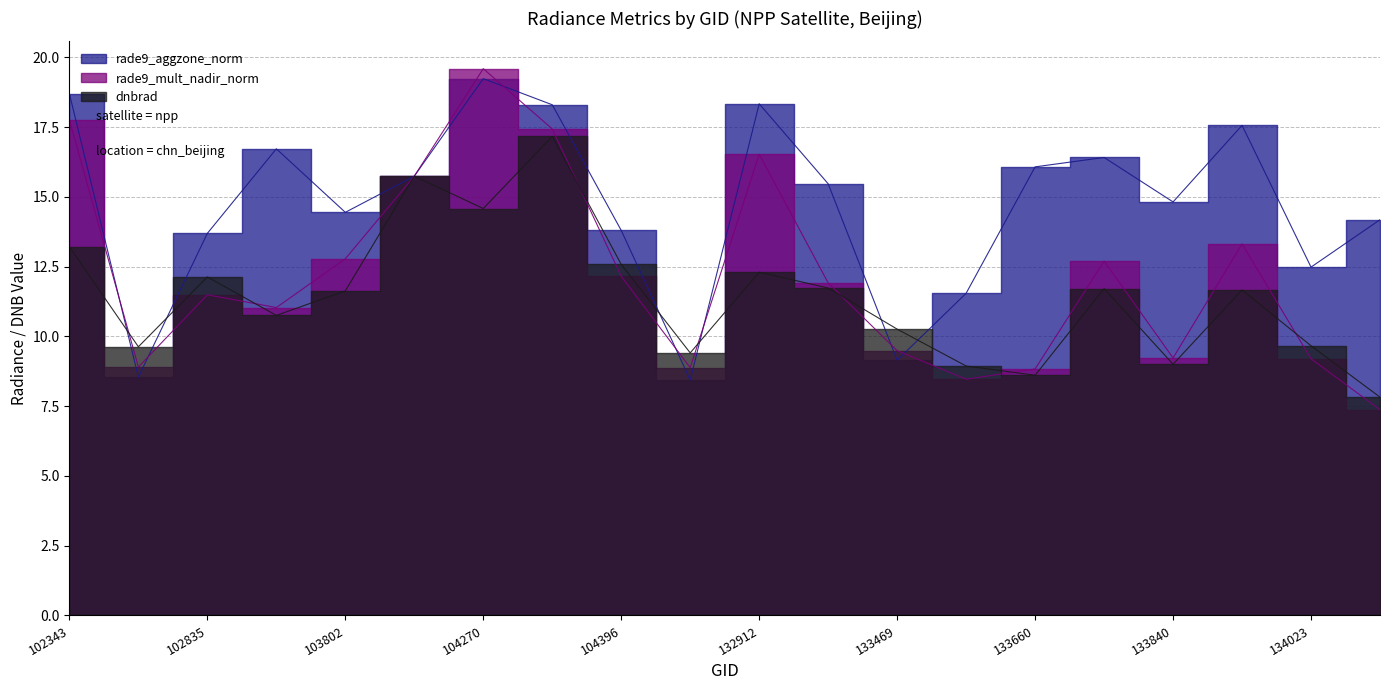

Reading left to right, extract all data points from this chart.

rade9_aggzone_norm: 102343=18.7	102714=8.5	102835=13.7	102844=16.7	103802=14.4	103918=15.7	104270=19.2	104278=18.3	104396=13.8	104513=8.4	132912=18.3	132924=15.5	133469=9.1	133648=11.5	133660=16.1	133827=16.4	133840=14.8	134009=17.6	134023=12.5	134766=14.2
rade9_mult_nadir_norm: 102343=17.8	102714=8.9	102835=11.5	102844=11.0	103802=12.8	103918=15.7	104270=19.6	104278=17.4	104396=12.2	104513=8.9	132912=16.5	132924=11.9	133469=9.5	133648=8.5	133660=8.8	133827=12.7	133840=9.2	134009=13.3	134023=9.2	134766=7.4
dnbrad: 102343=13.2	102714=9.6	102835=12.1	102844=10.8	103802=11.6	103918=15.7	104270=14.6	104278=17.2	104396=12.6	104513=9.4	132912=12.3	132924=11.7	133469=10.3	133648=8.9	133660=8.6	133827=11.7	133840=9.0	134009=11.7	134023=9.7	134766=7.8